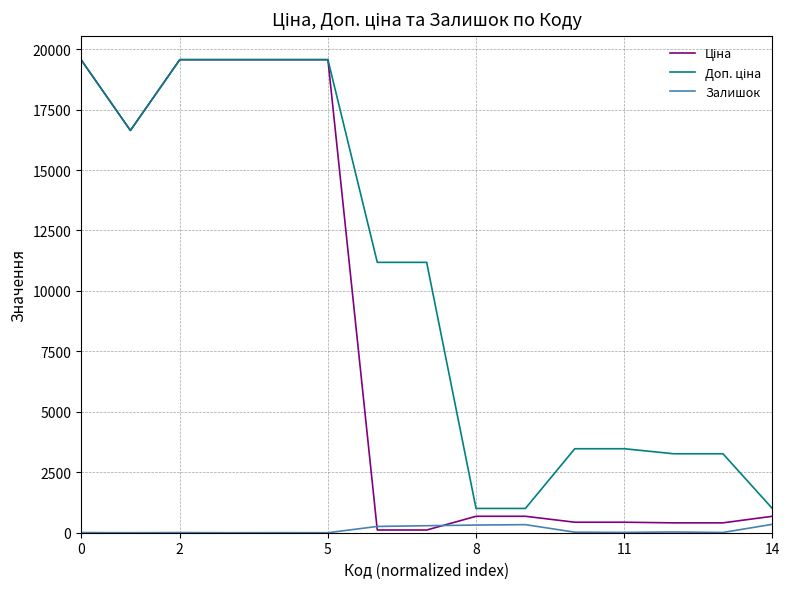

What is the maximum value shown in the chart?

19564.9